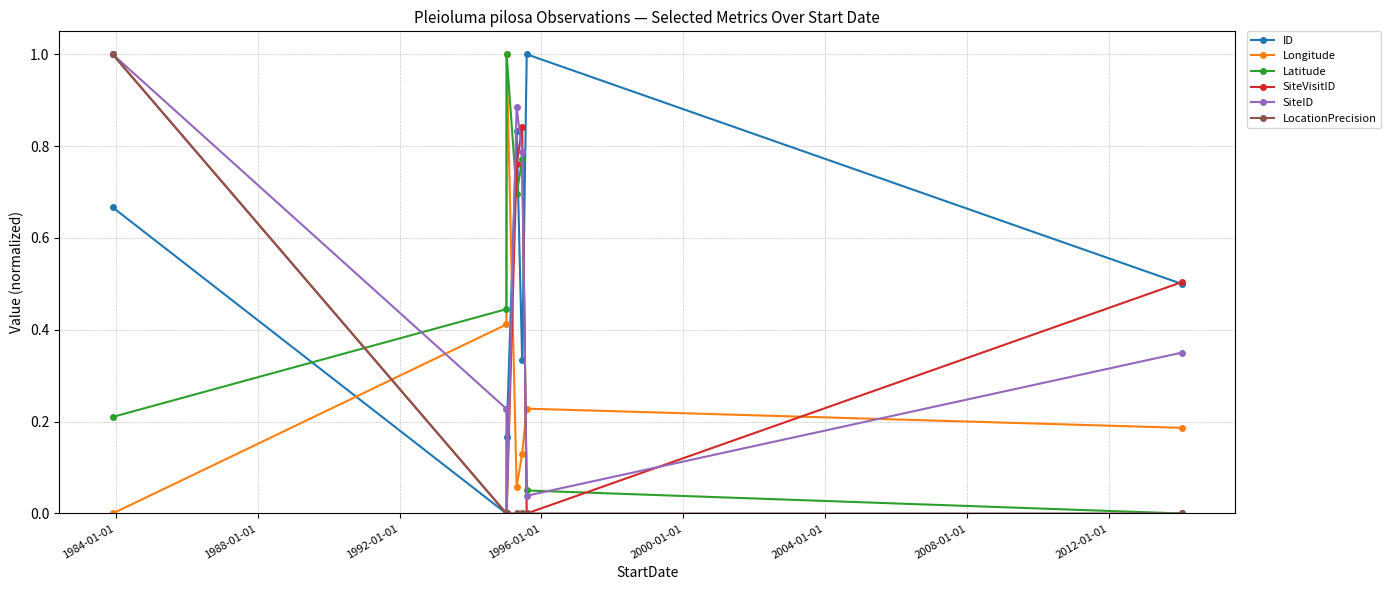

What is the greatest value displayed?

1.0